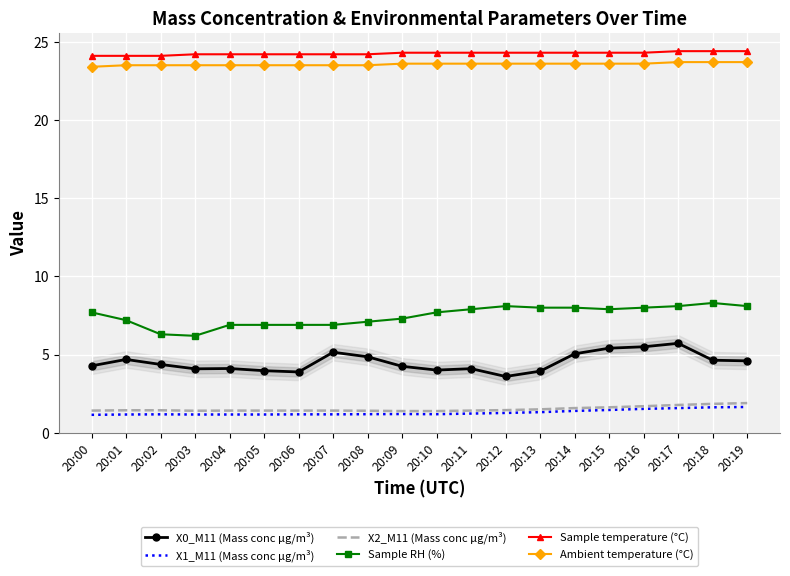

List the series in order of their peak value, lowest first.

X1_M11 (Mass conc μg/m³), X2_M11 (Mass conc μg/m³), X0_M11 (Mass conc μg/m³), Sample RH (%), Ambient temperature (°C), Sample temperature (°C)